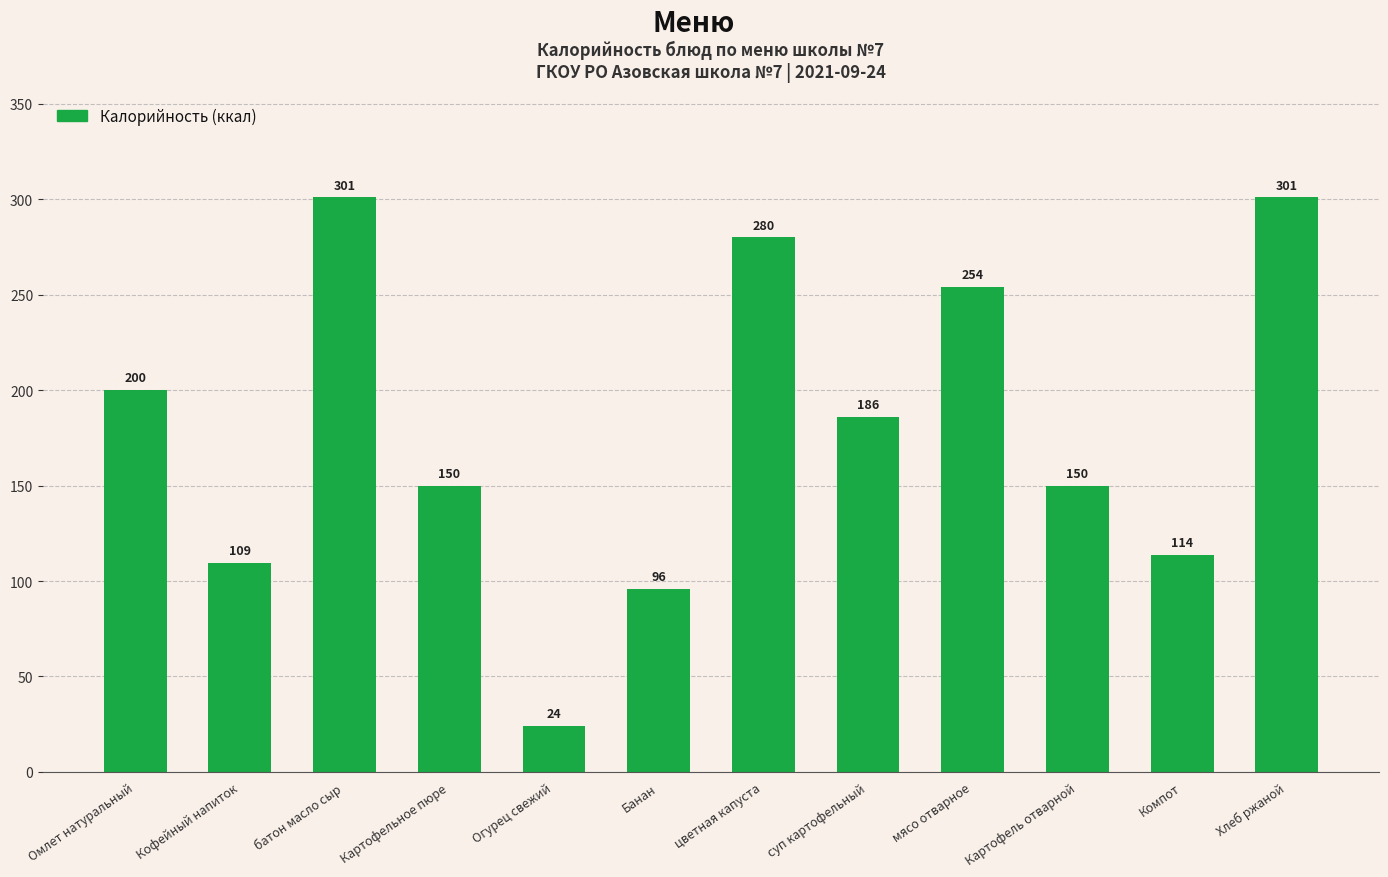

What is the ratio of the value at мясо отварное to the value at суп картофельный?

1.4